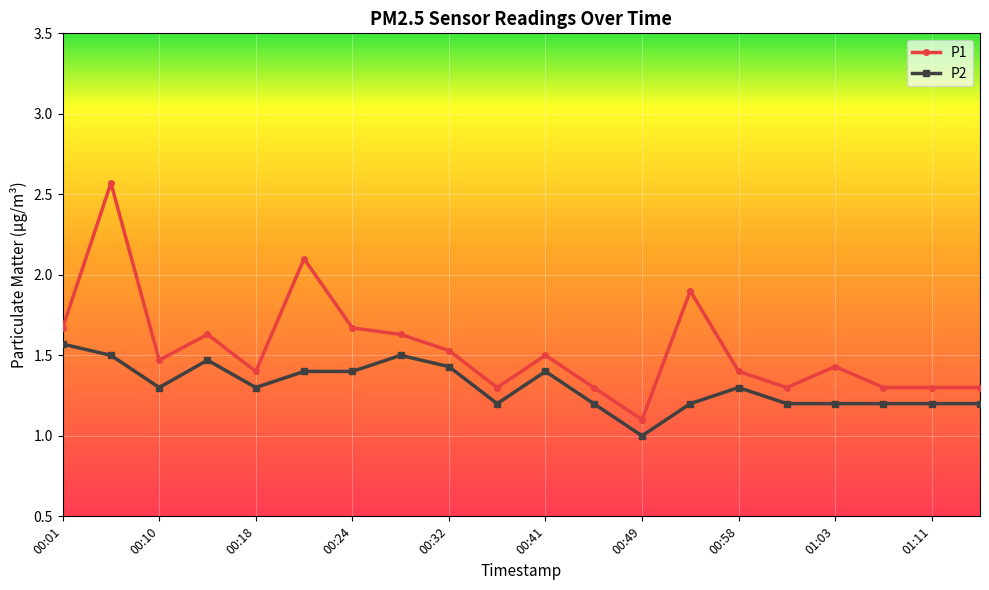

Which series has the largest total across all categories?

P1